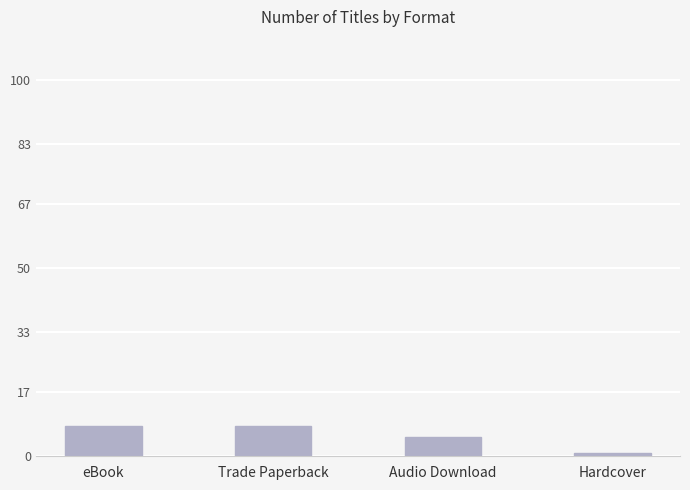

What is the maximum value shown in the chart?

8